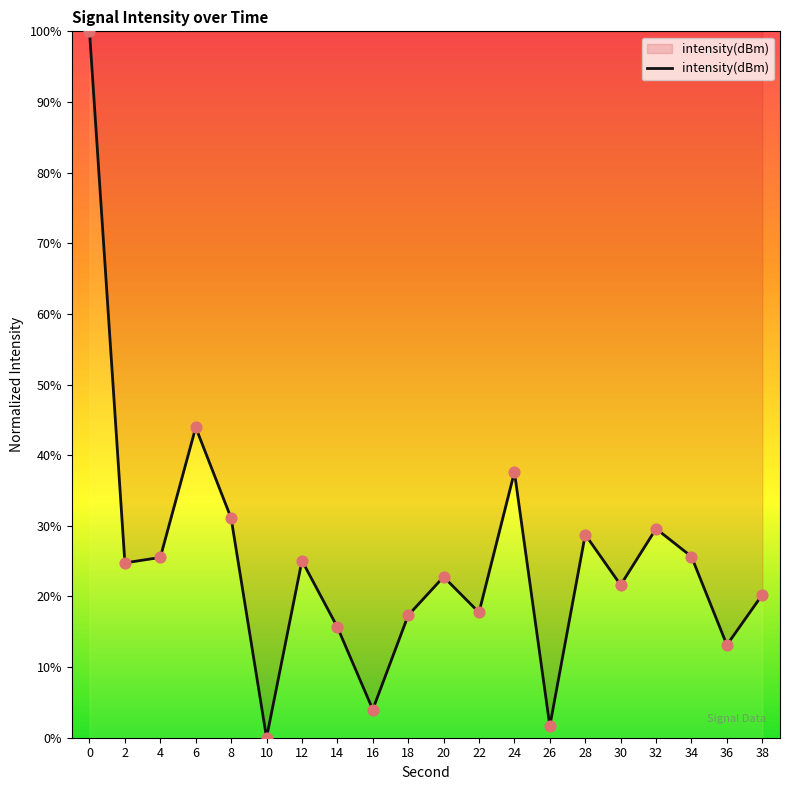

Approximately how many times larger is the value at 18 compared to 36?

1.3